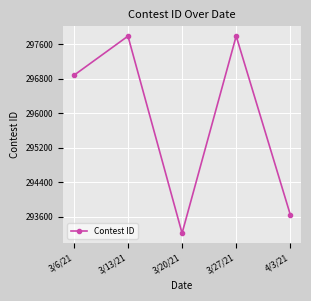

How many points are higher than both their immediate neighbors (excluding endpoints)?

2